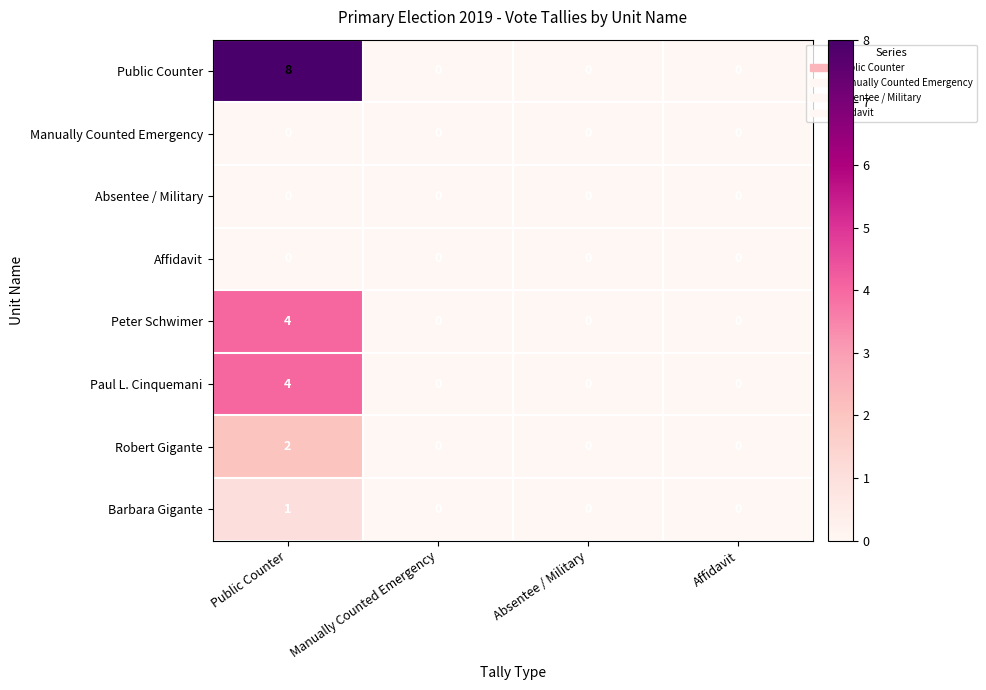

At which category is the sum across all series the highest?

Public Counter